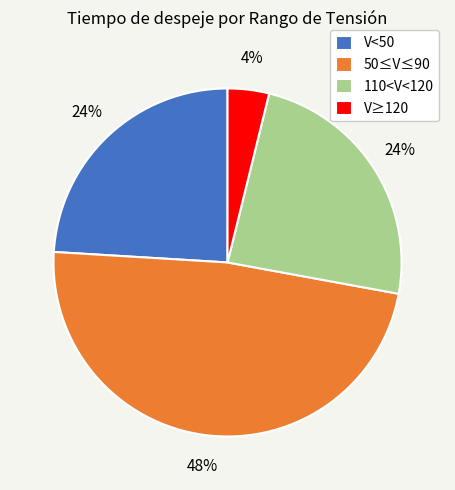

How many slices are in this pie chart?

4